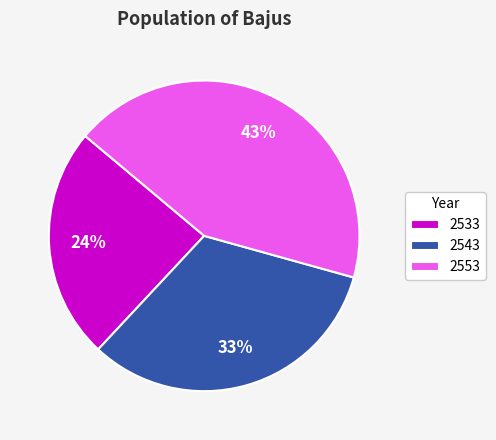

Combined, do 2533 and 2543 account for over 50%?

Yes